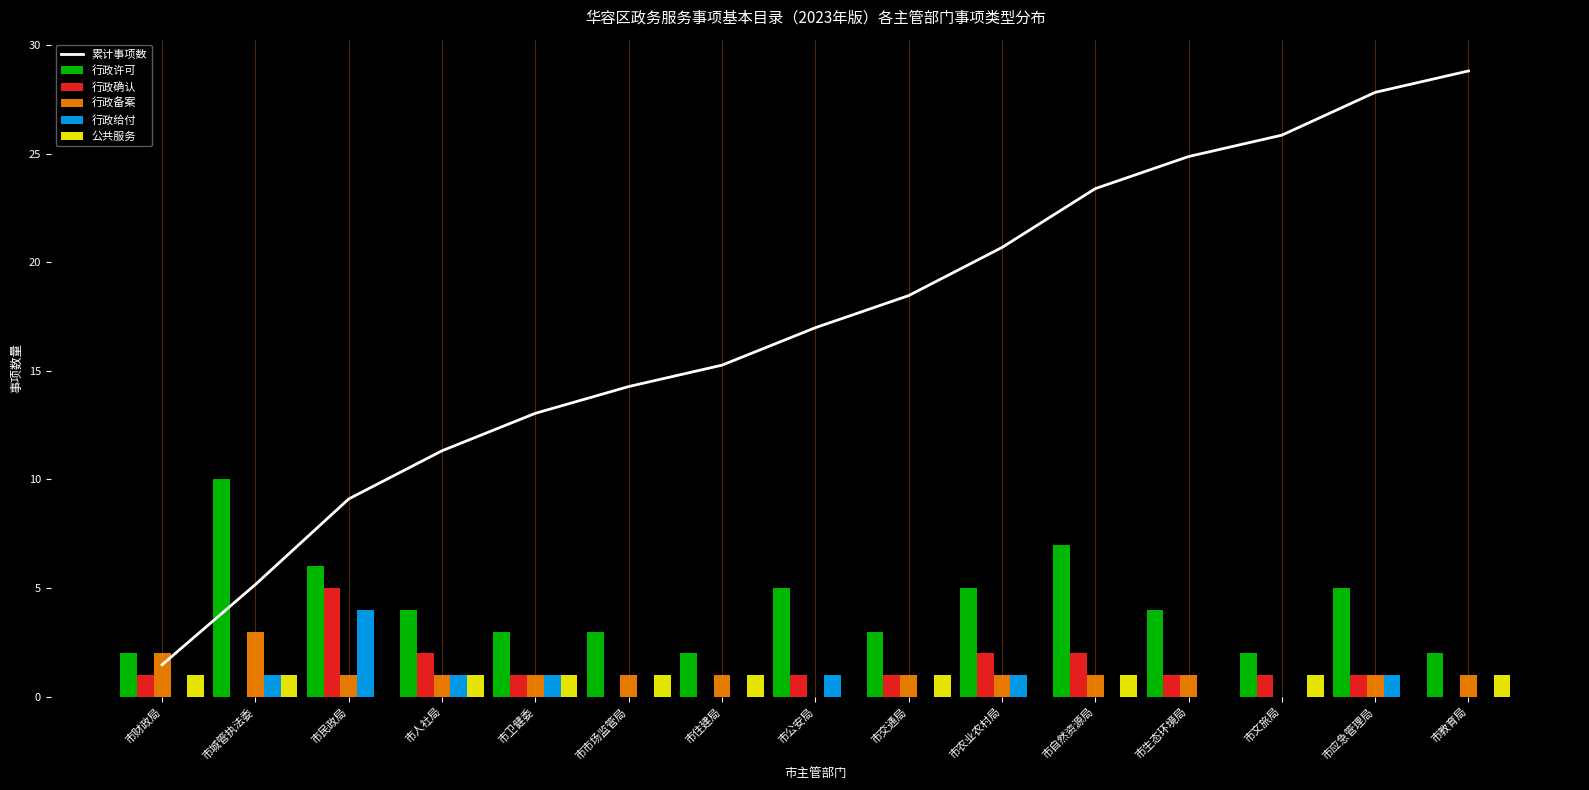

Reading left to right, transcribe all the data shown in this chart.

累计事项数: 1.5	5.2	9.1	11.3	13.0	14.3	15.3	17.0	18.5	20.7	23.4	24.9	25.8	27.8	28.8
行政许可: 2.0	10.0	6.0	4.0	3.0	3.0	2.0	5.0	3.0	5.0	7.0	4.0	2.0	5.0	2.0
行政确认: 1.0	0.0	5.0	2.0	1.0	0.0	0.0	1.0	1.0	2.0	2.0	1.0	1.0	1.0	0.0
行政备案: 2.0	3.0	1.0	1.0	1.0	1.0	1.0	0.0	1.0	1.0	1.0	1.0	0.0	1.0	1.0
行政给付: 0.0	1.0	4.0	1.0	1.0	0.0	0.0	1.0	0.0	1.0	0.0	0.0	0.0	1.0	0.0
公共服务: 1.0	1.0	0.0	1.0	1.0	1.0	1.0	0.0	1.0	0.0	1.0	0.0	1.0	0.0	1.0